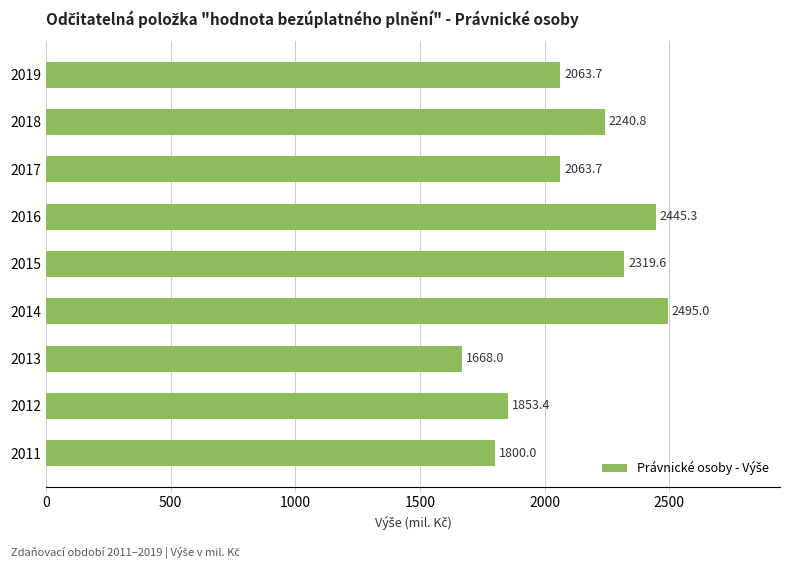

Which category has the lowest value across all series?

2013